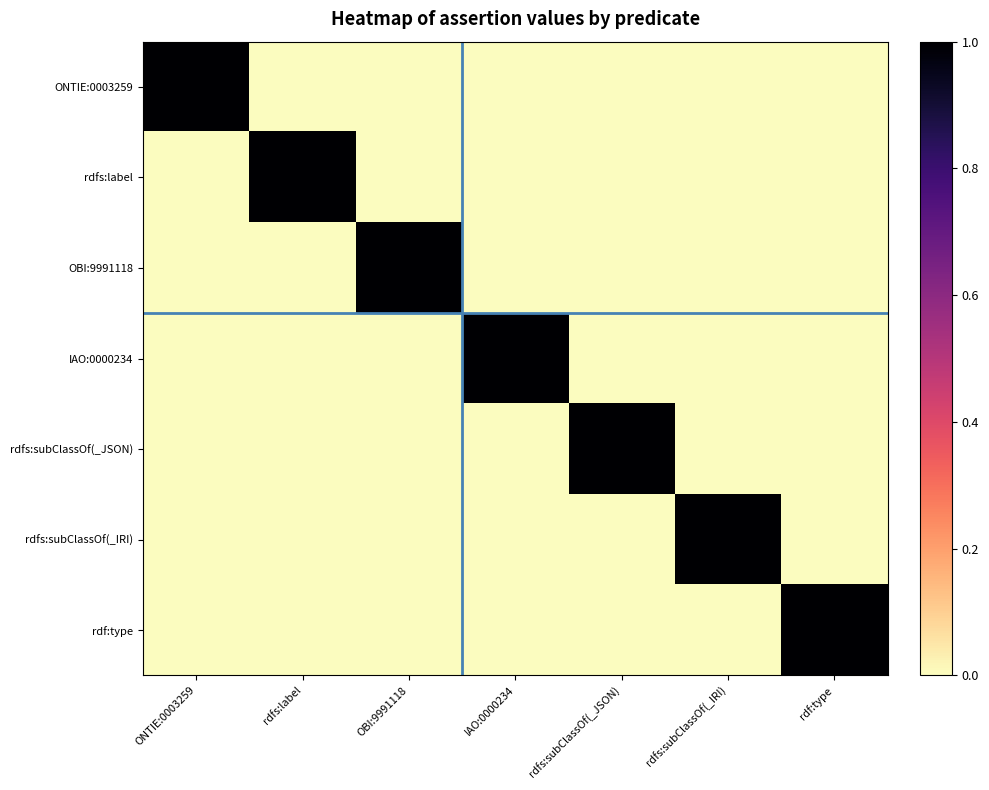

Reading left to right, list all the values displayed in this chart.

ONTIE:0003259: ONTIE:0003259=1	rdfs:label=0	OBI:9991118=0	IAO:0000234=0	rdfs:subClassOf(_JSON)=0	rdfs:subClassOf(_IRI)=0	rdf:type=0
rdfs:label: ONTIE:0003259=0	rdfs:label=1	OBI:9991118=0	IAO:0000234=0	rdfs:subClassOf(_JSON)=0	rdfs:subClassOf(_IRI)=0	rdf:type=0
OBI:9991118: ONTIE:0003259=0	rdfs:label=0	OBI:9991118=1	IAO:0000234=0	rdfs:subClassOf(_JSON)=0	rdfs:subClassOf(_IRI)=0	rdf:type=0
IAO:0000234: ONTIE:0003259=0	rdfs:label=0	OBI:9991118=0	IAO:0000234=1	rdfs:subClassOf(_JSON)=0	rdfs:subClassOf(_IRI)=0	rdf:type=0
rdfs:subClassOf(_JSON): ONTIE:0003259=0	rdfs:label=0	OBI:9991118=0	IAO:0000234=0	rdfs:subClassOf(_JSON)=1	rdfs:subClassOf(_IRI)=0	rdf:type=0
rdfs:subClassOf(_IRI): ONTIE:0003259=0	rdfs:label=0	OBI:9991118=0	IAO:0000234=0	rdfs:subClassOf(_JSON)=0	rdfs:subClassOf(_IRI)=1	rdf:type=0
rdf:type: ONTIE:0003259=0	rdfs:label=0	OBI:9991118=0	IAO:0000234=0	rdfs:subClassOf(_JSON)=0	rdfs:subClassOf(_IRI)=0	rdf:type=1